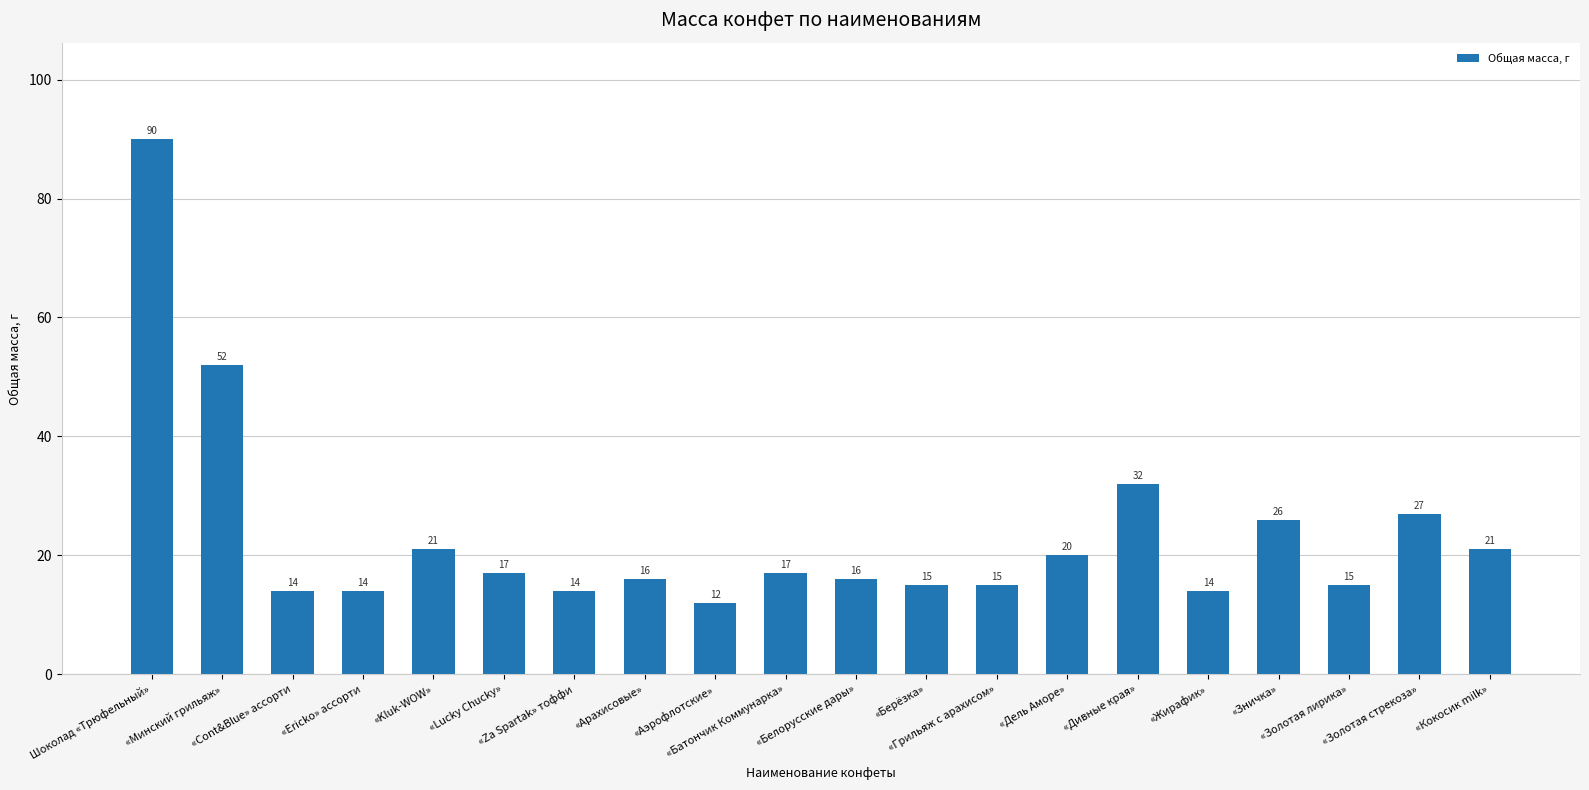

What is the value of the 1st bar from the left?

90